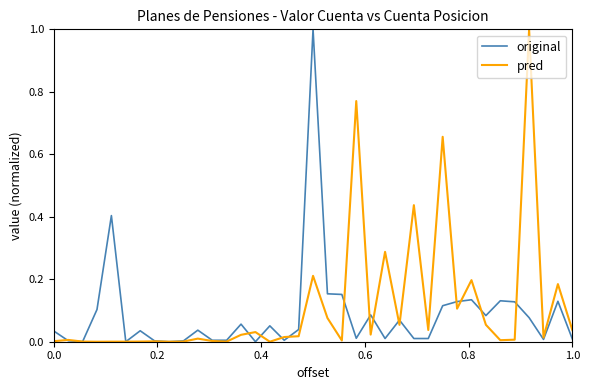

What is the greatest value displayed?

1.0